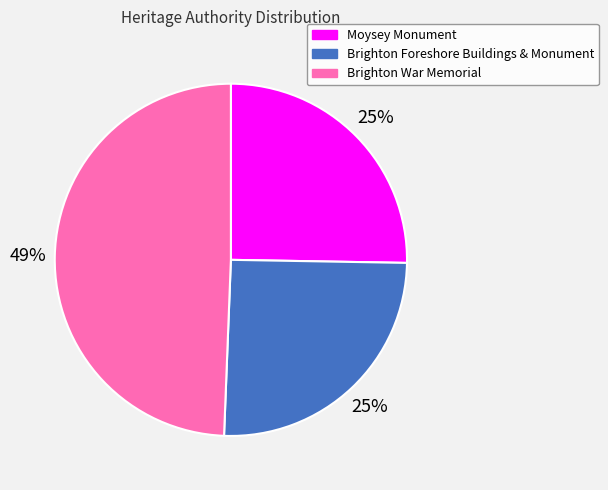

To the nearest percent, what is the difference between the largest and smallest slice percentages?

24%